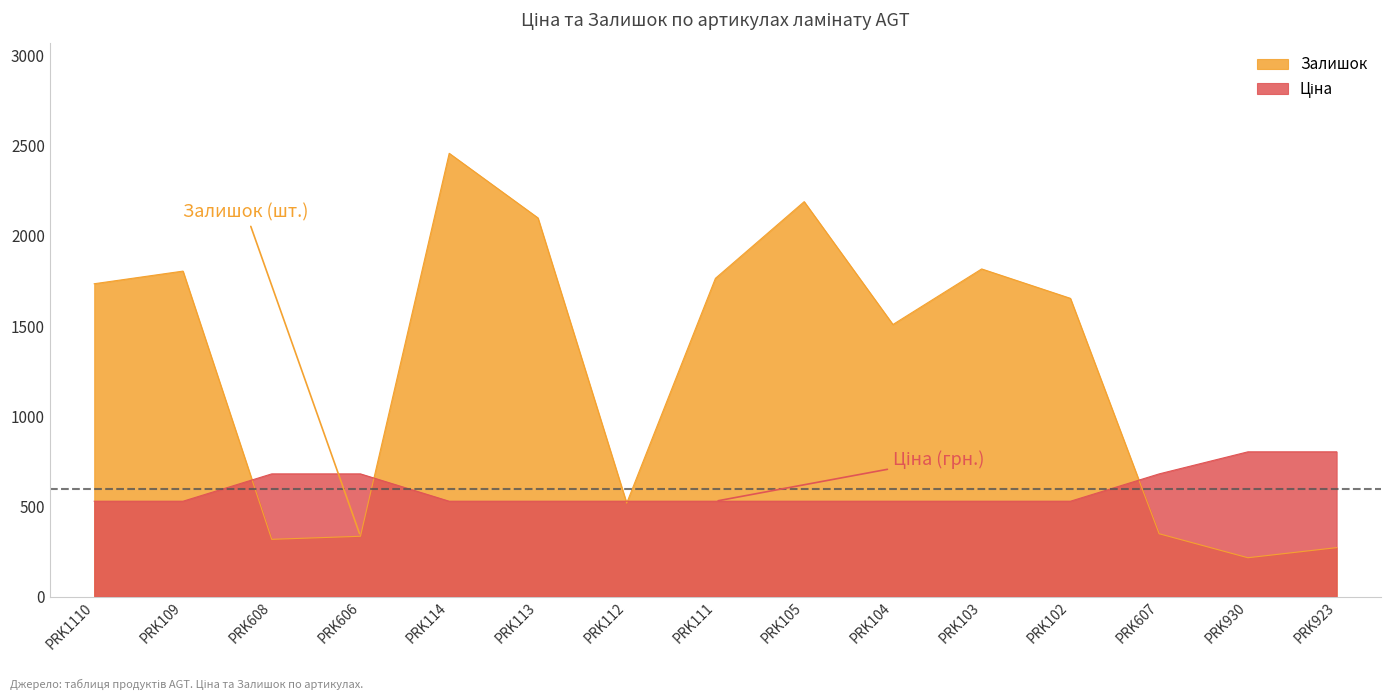

Reading left to right, extract all data points from this chart.

Ціна: 528.2	528.2	679.8	679.8	528.2	528.2	528.2	528.2	528.2	528.2	528.2	528.2	679.8	802.1	802.1
Залишок: 1734.0	1804.0	317.0	334.0	2457.0	2099.0	518.0	1764.0	2189.0	1508.0	1816.0	1653.0	348.0	215.0	271.0